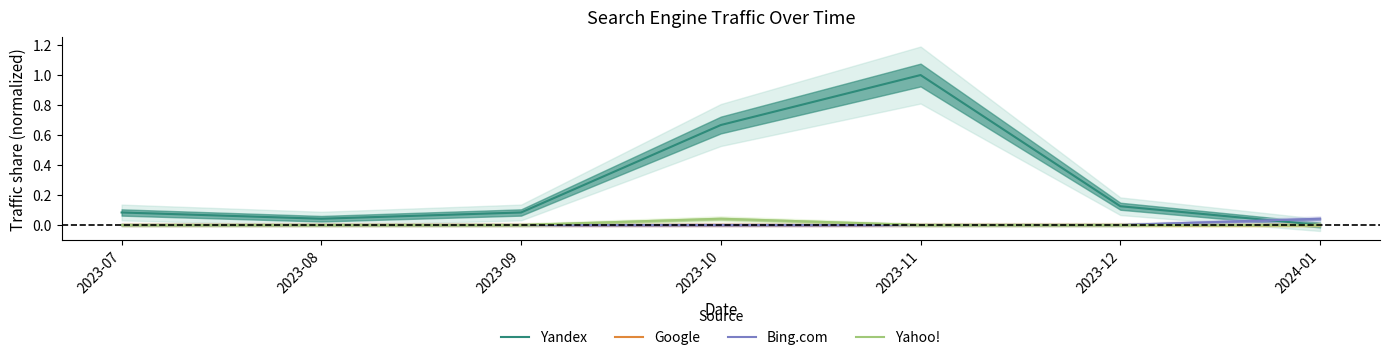

Is the value of Yandex at 2023-07 greater than the value of Google at 2023-09?

Yes